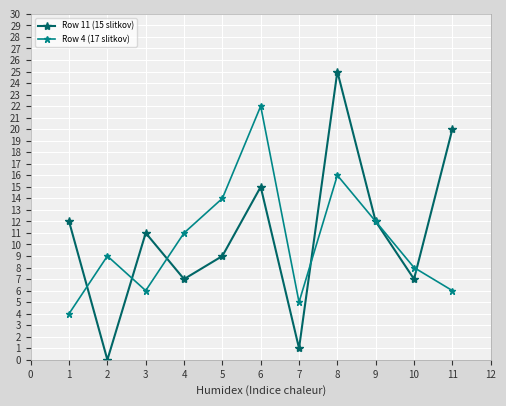

List the series in order of their peak value, highest first.

Row 11 (15 slitkov), Row 4 (17 slitkov)